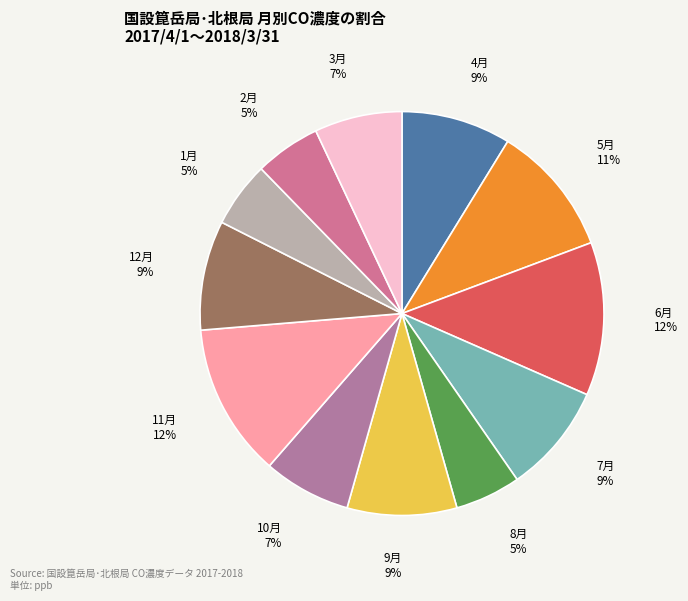

True or false: 1月 accounts for 19% of the total.

False